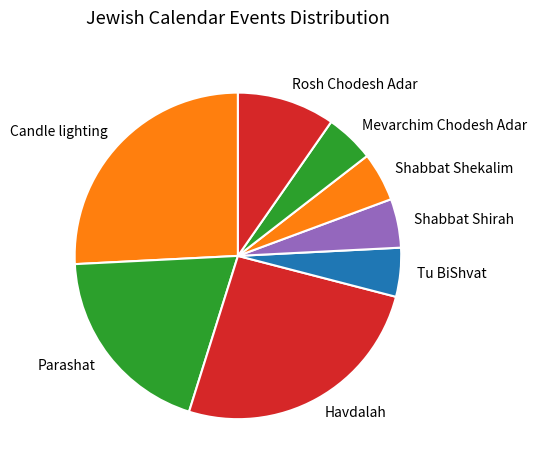

Does Parashat account for over 50% of the chart?

No